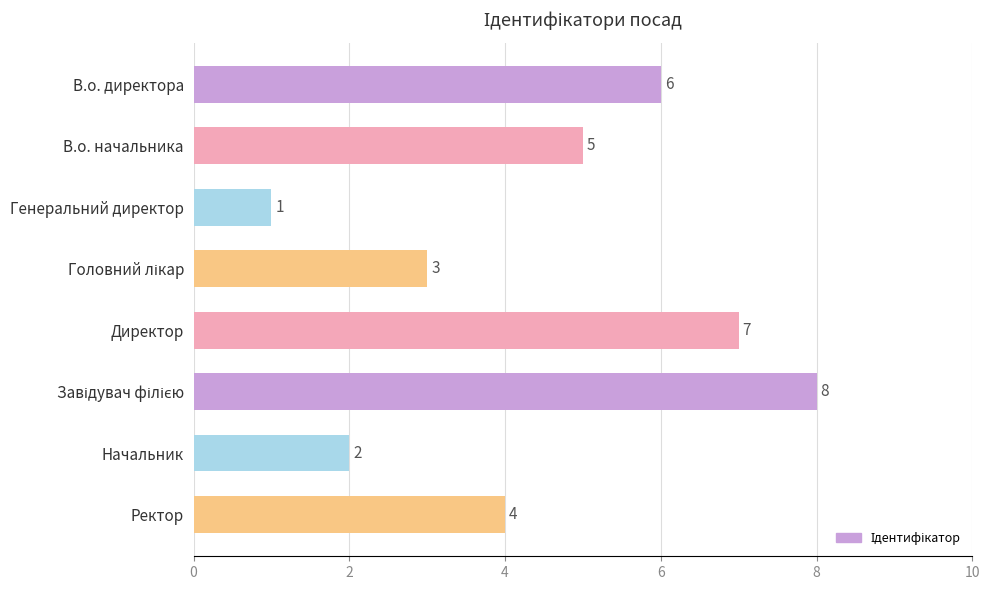

The value at Директор is 7. True or false?

True